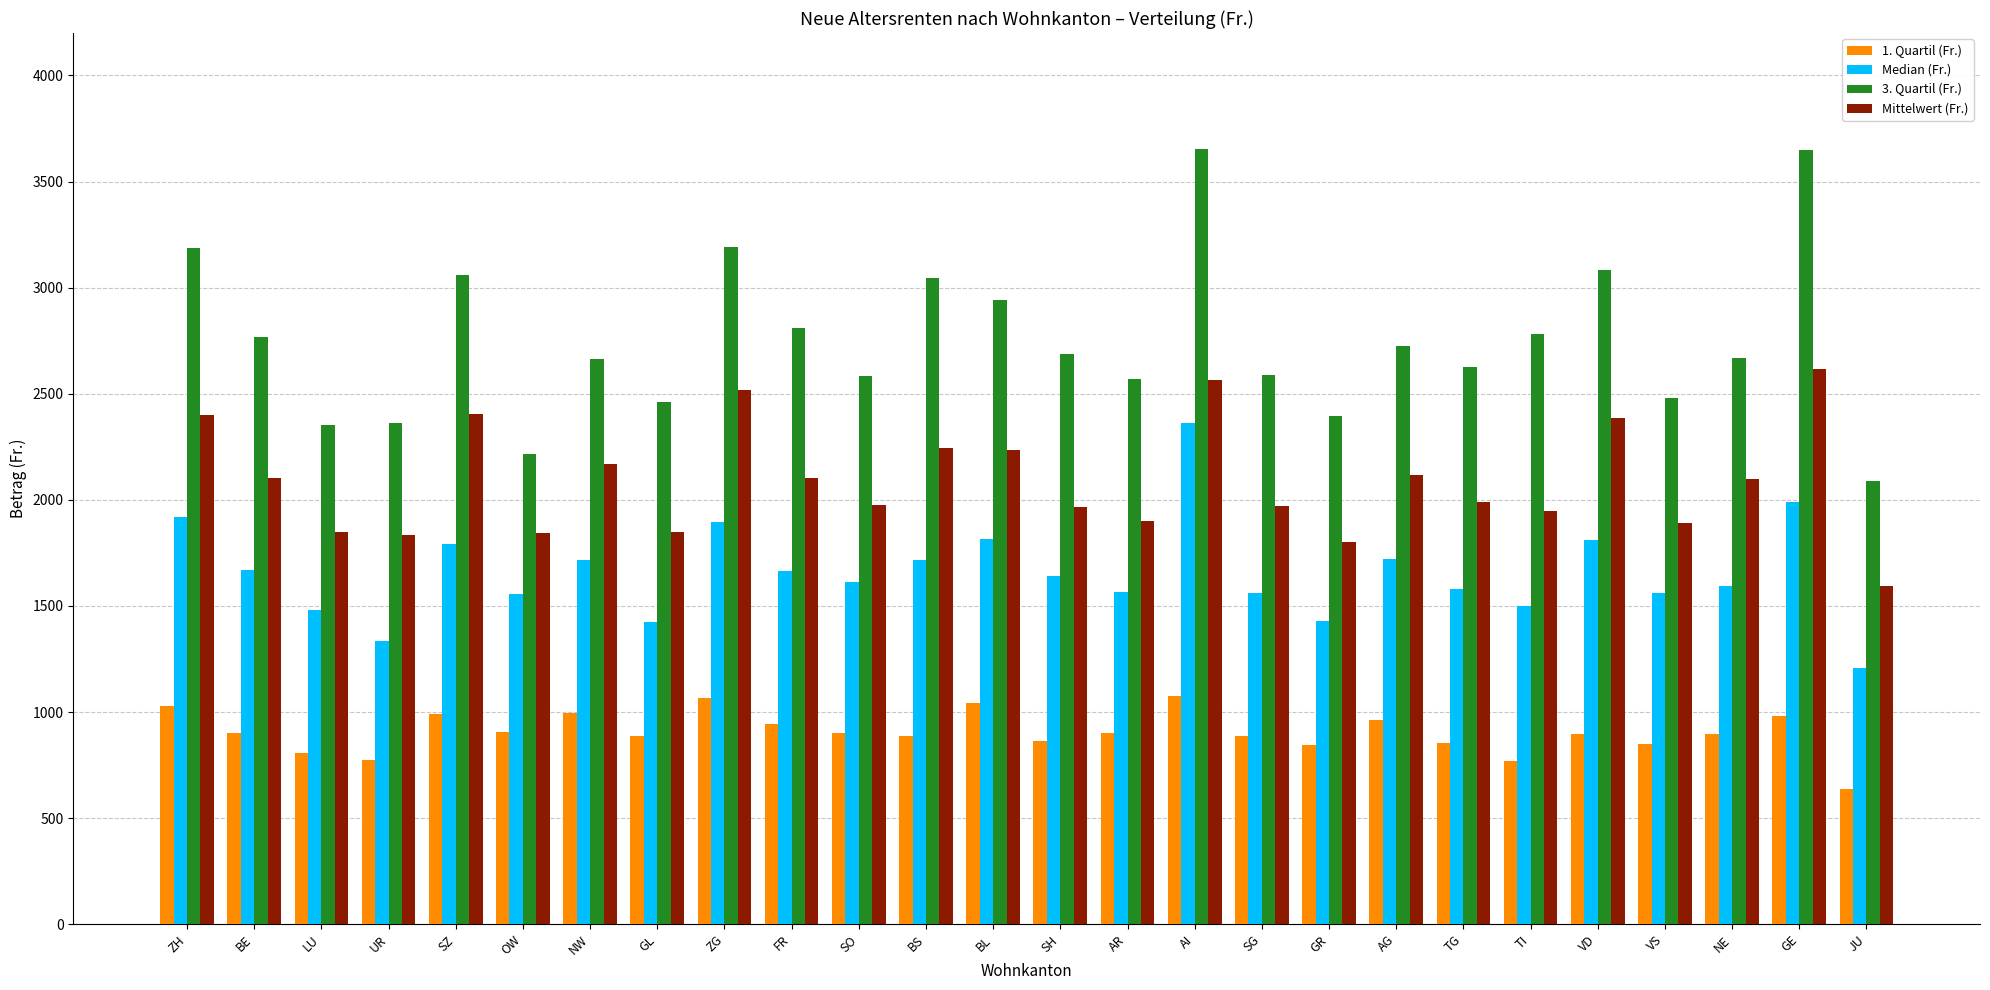

What is the difference between the maximum and second lowest values in the Mittelwert (Fr.) series?

815.7